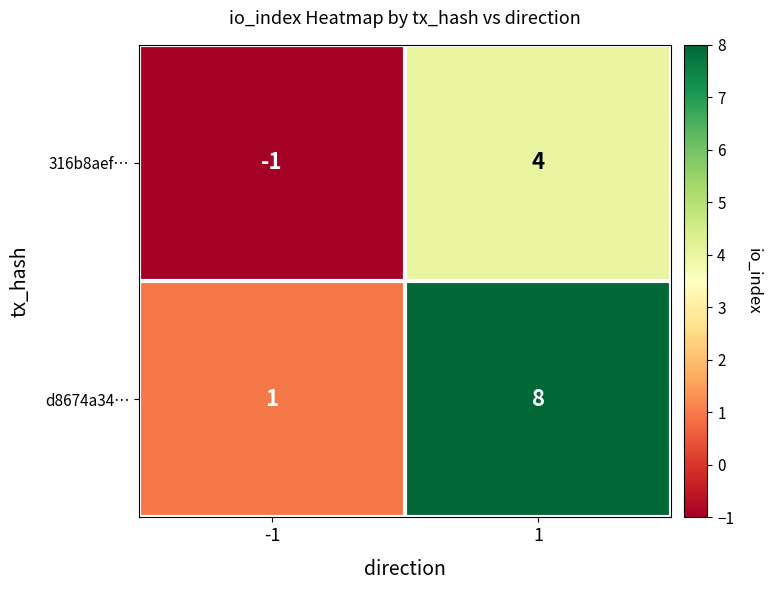

What is the difference between the d8674a34… values at 1 and -1?

7